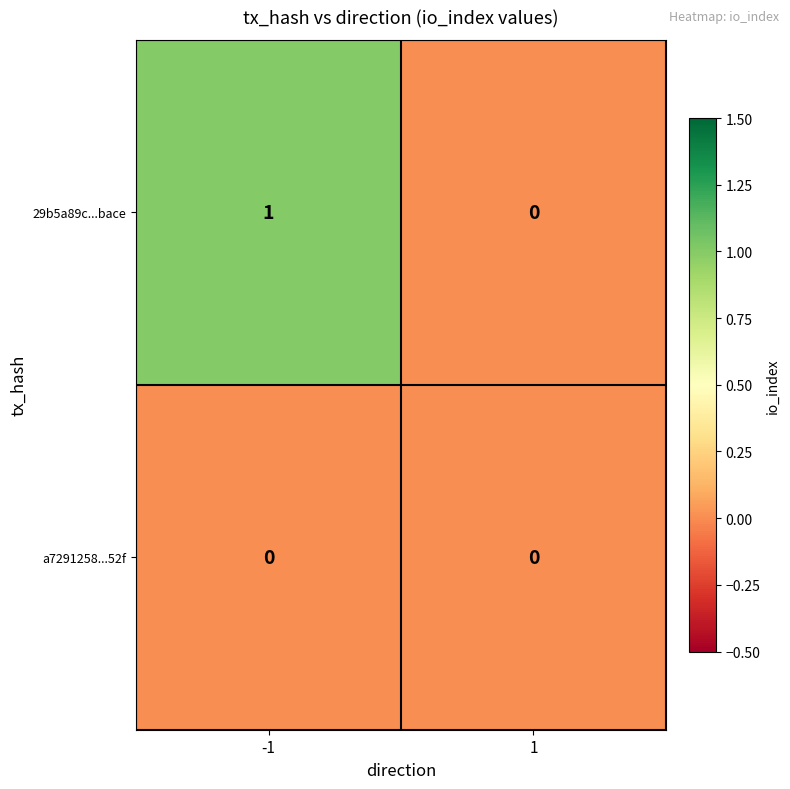

At -1, list the series in order from smallest to largest.

a7291258...52f, 29b5a89c...bace